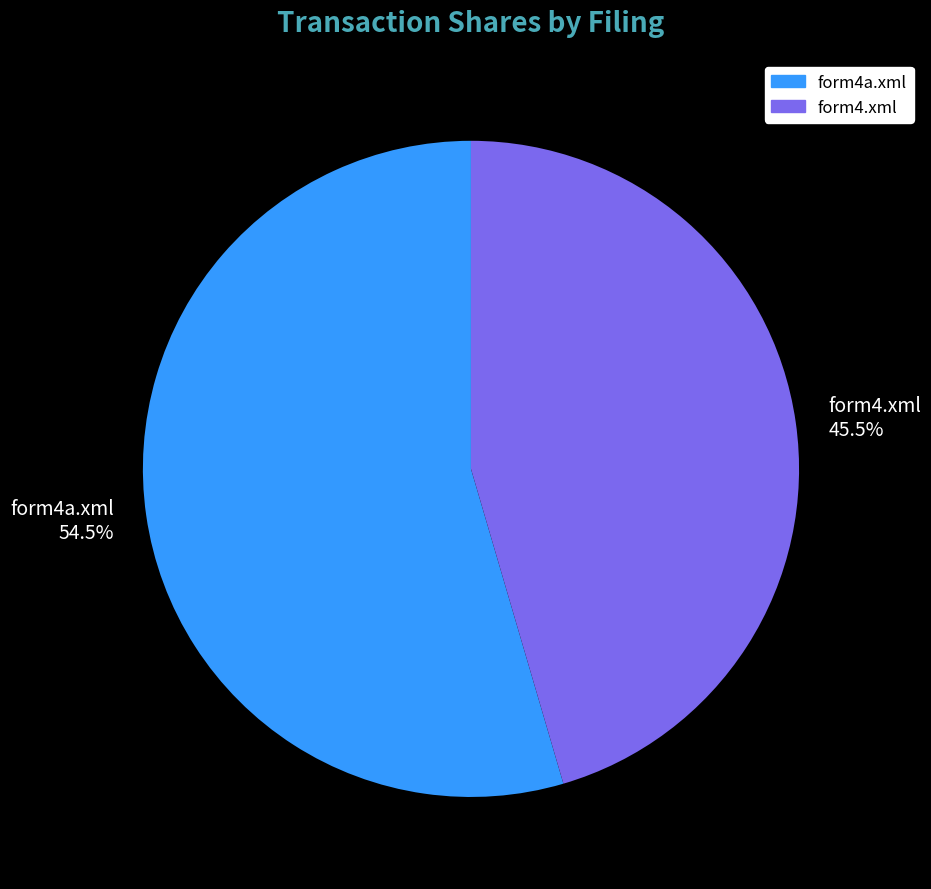

Rank the categories by value from lowest to highest.

form4.xml, form4a.xml